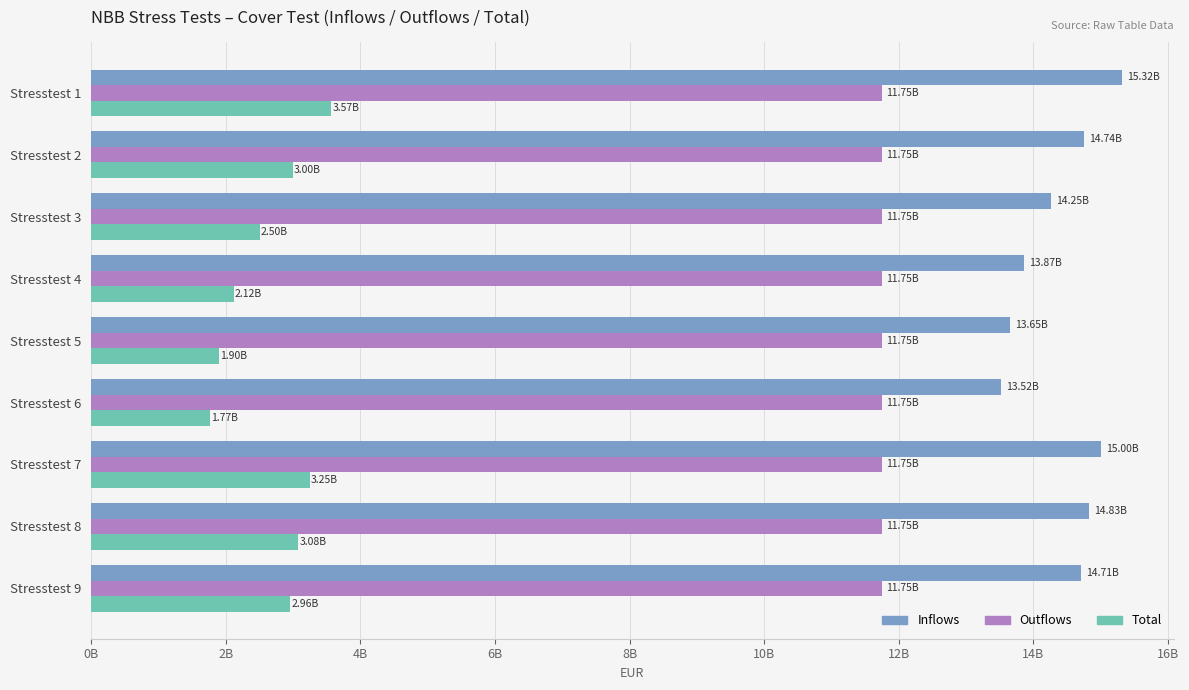

Which category has the lowest value across all series?

Stresstest 6